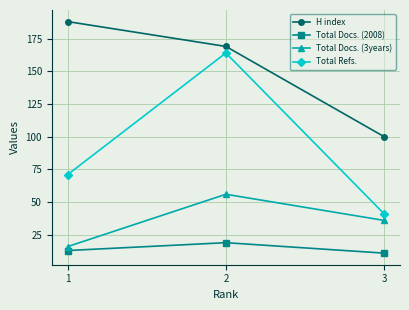

What is the highest value of the Total Docs. (2008) series?

19